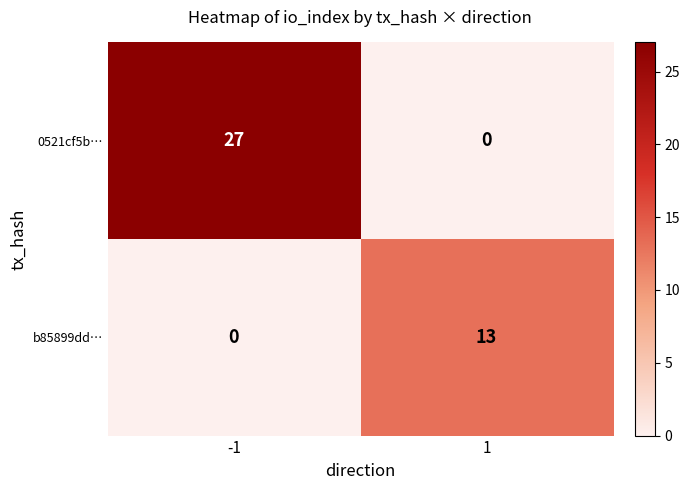

Reading right to left, transcribe all the data shown in this chart.

0521cf5b…: 1=0	-1=27
b85899dd…: 1=13	-1=0